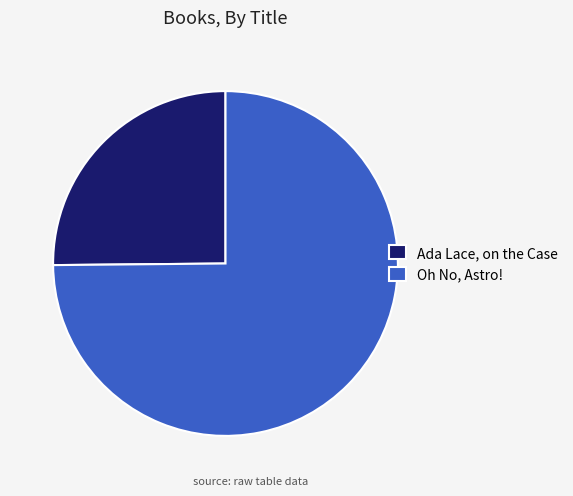

Does any single category account for the majority?

Yes